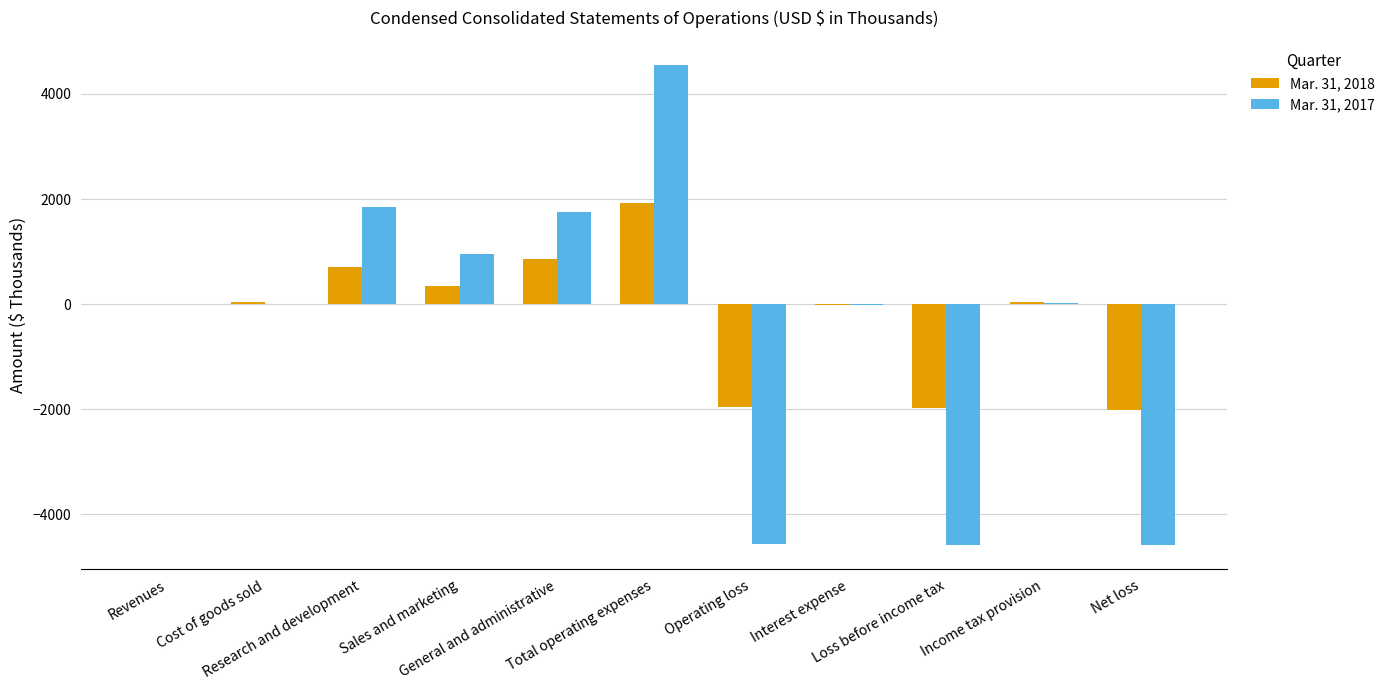

Which series has the largest range (max minus min)?

Mar. 31, 2017